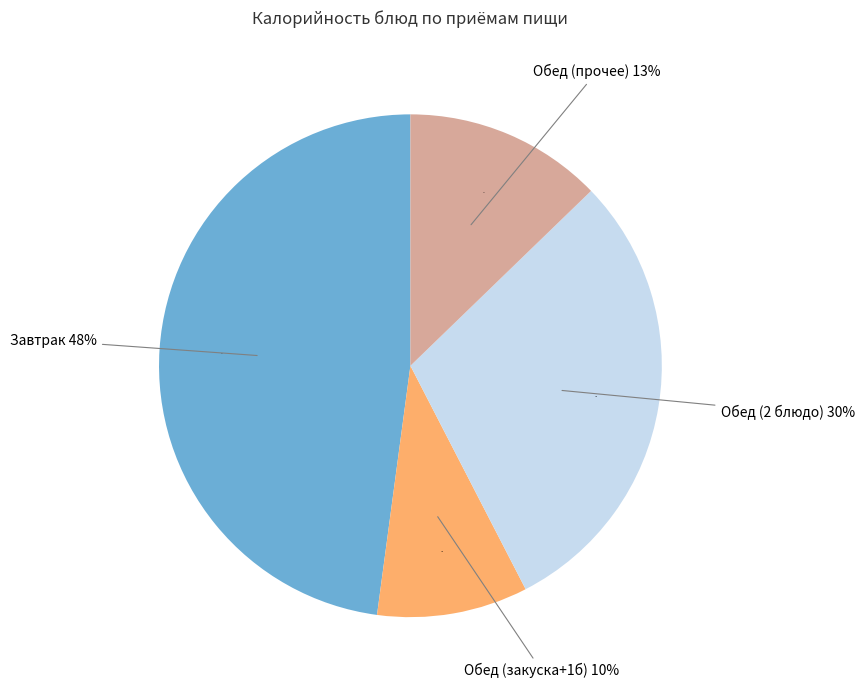

Is it true that 2 блюдо is 30% of the pie?

True